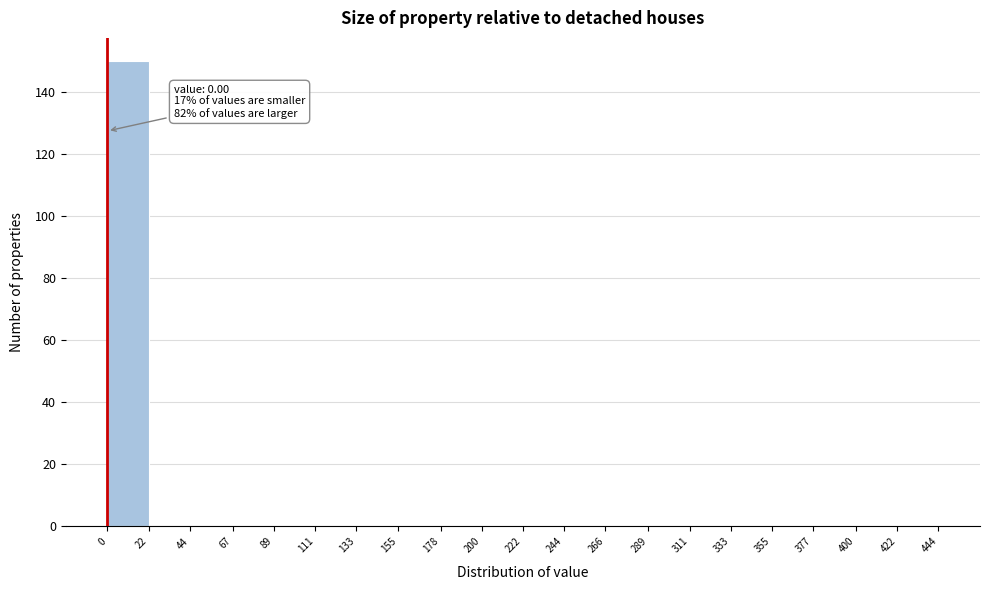

Over which range of the x-axis is the bar tallest?

0 to 22